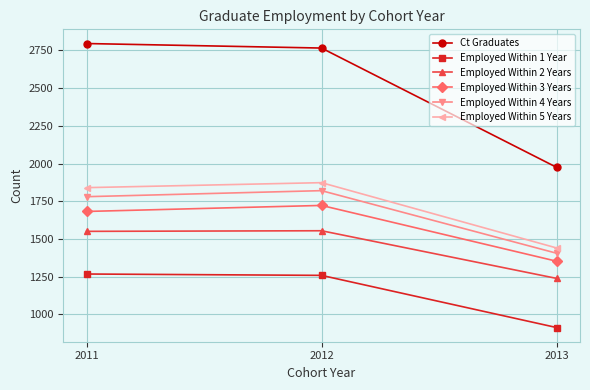

List the series in order of their peak value, lowest first.

Employed Within 1 Year, Employed Within 2 Years, Employed Within 3 Years, Employed Within 4 Years, Employed Within 5 Years, Ct Graduates